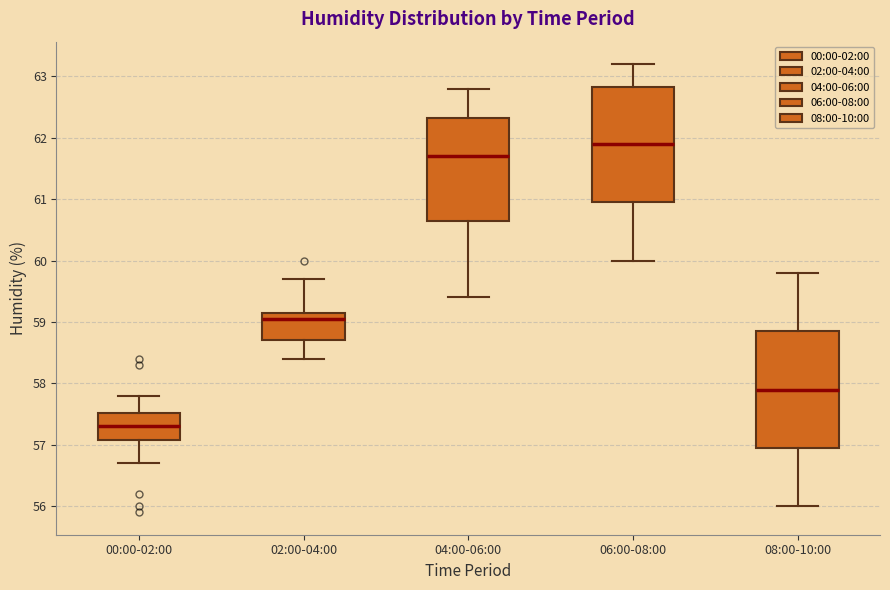

Which box's median line is the highest?

06:00-08:00